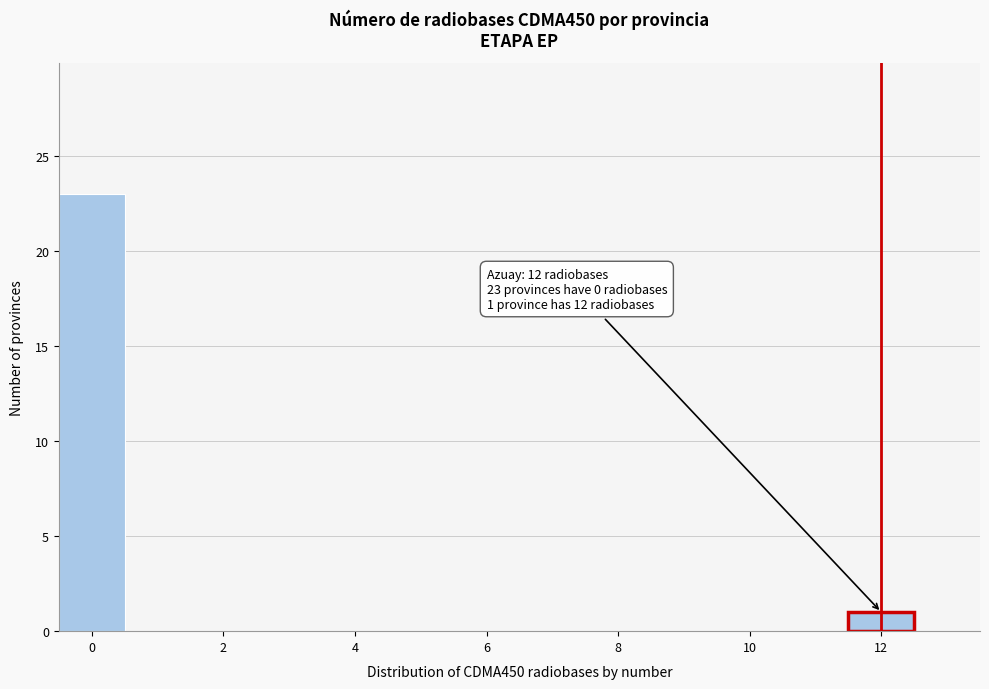

Which range on the x-axis has the tallest bar?

-0.5 to 0.5